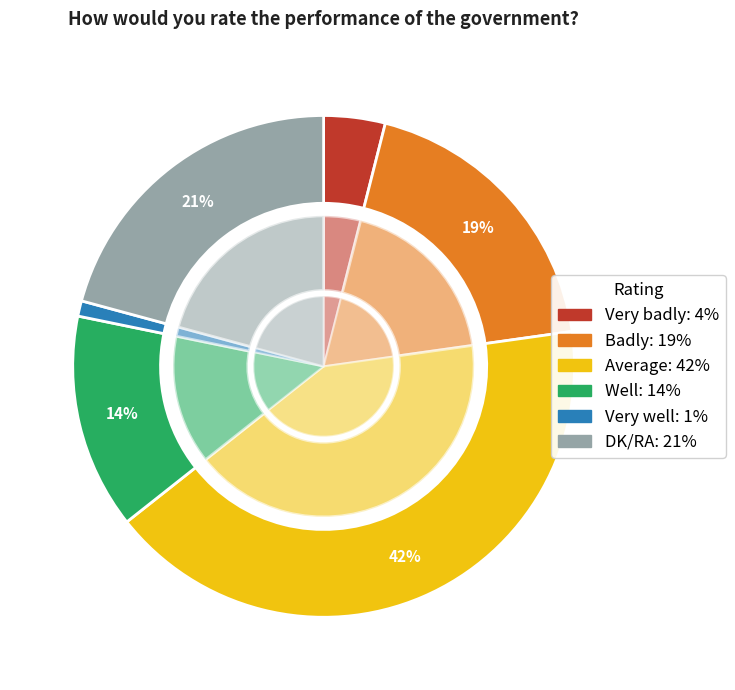

To the nearest percent, what is the difference between the Badly and Average slice percentages?

23%